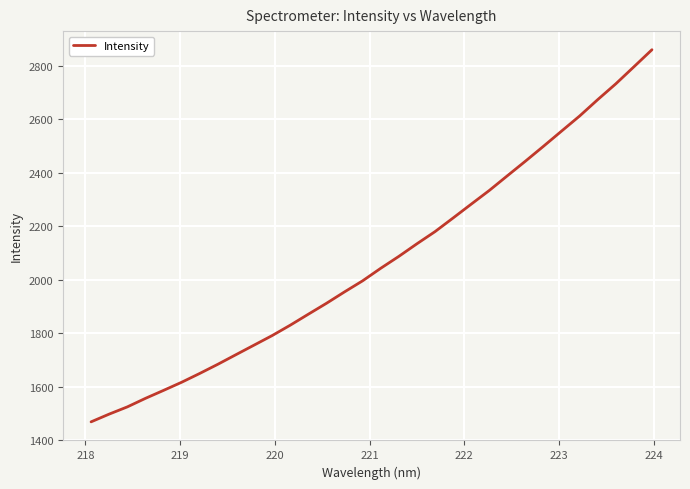

What is the difference between the maximum and minimum values?

1390.8